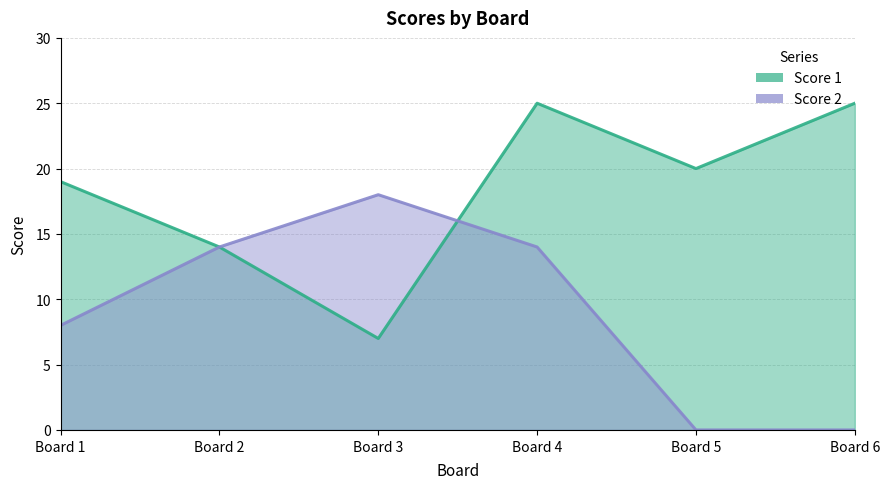

List the series in order of their peak value, highest first.

Score 1, Score 2